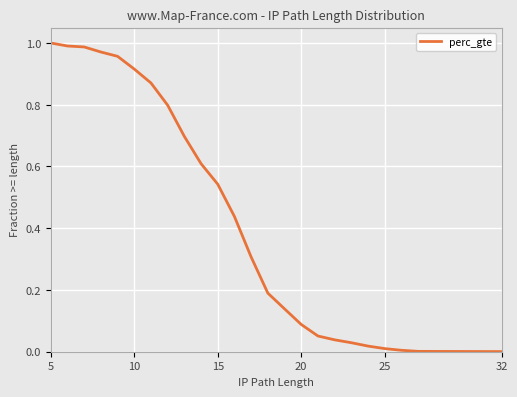

Is it true that the value at 7 is 0.3?

False